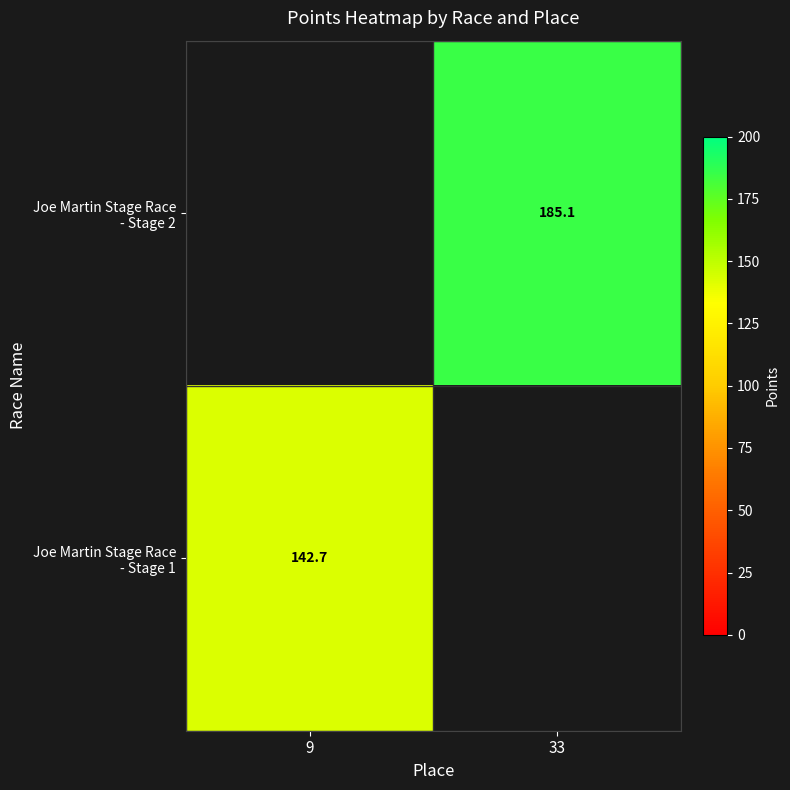

What is the highest value of the Joe Martin Stage Race - Stage 2 series?

185.1